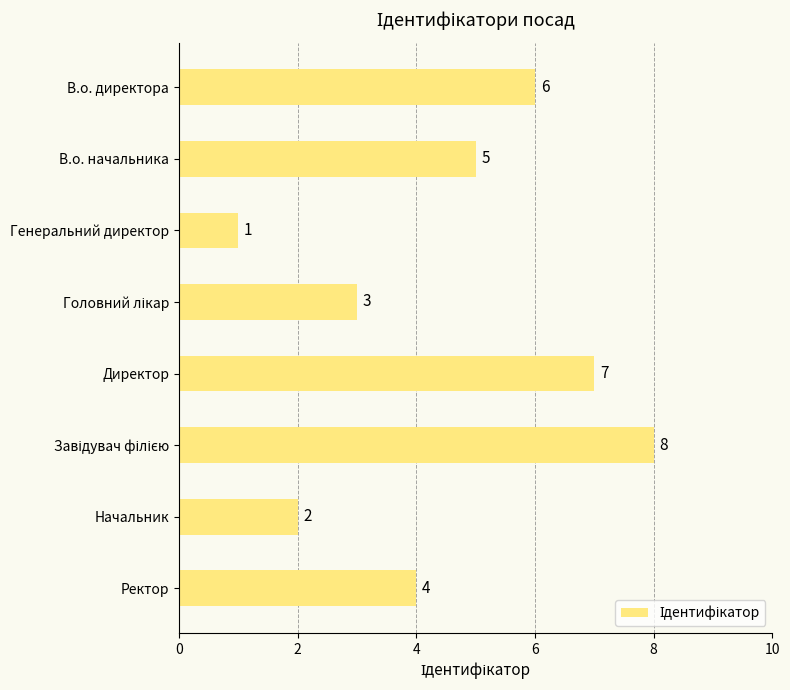

The chart shows a value of 11 at Директор. True or false?

False